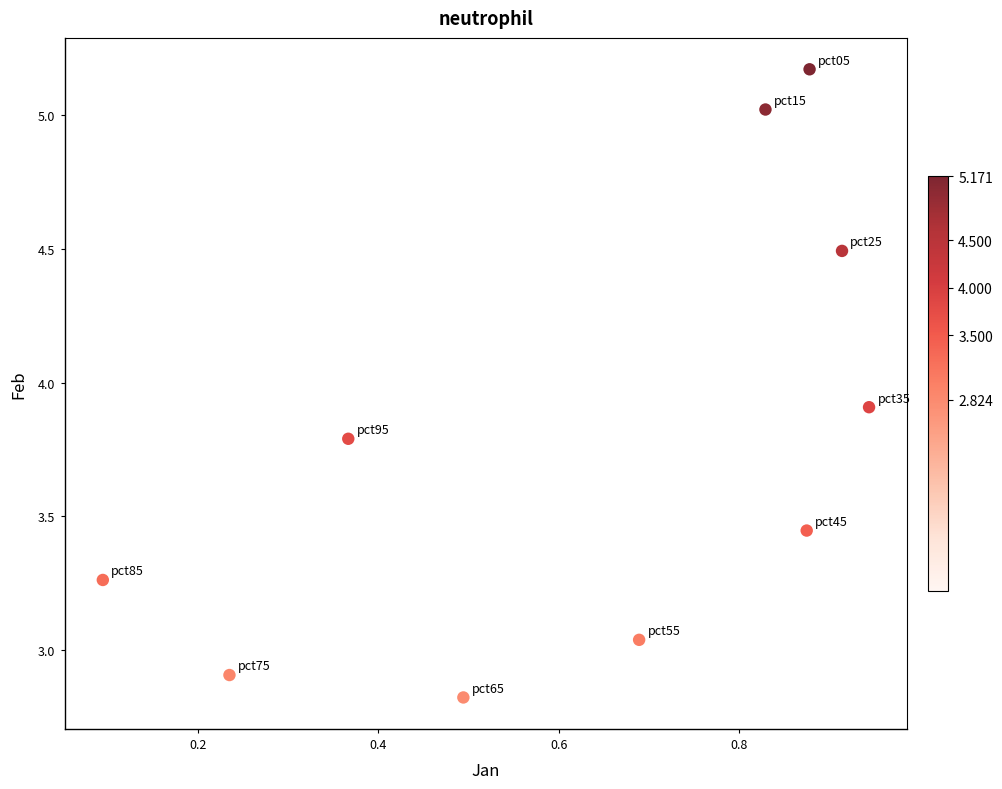

What is the average X value?

0.6